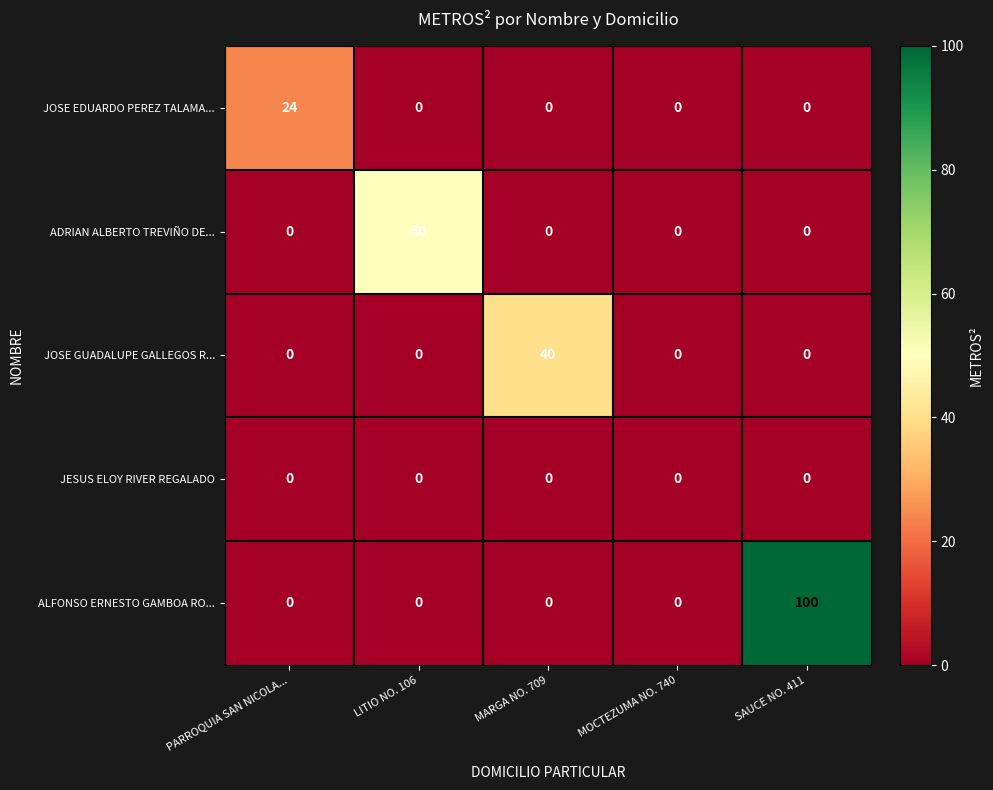

Which series has the widest spread of values?

ALFONSO ERNESTO GAMBOA RO...